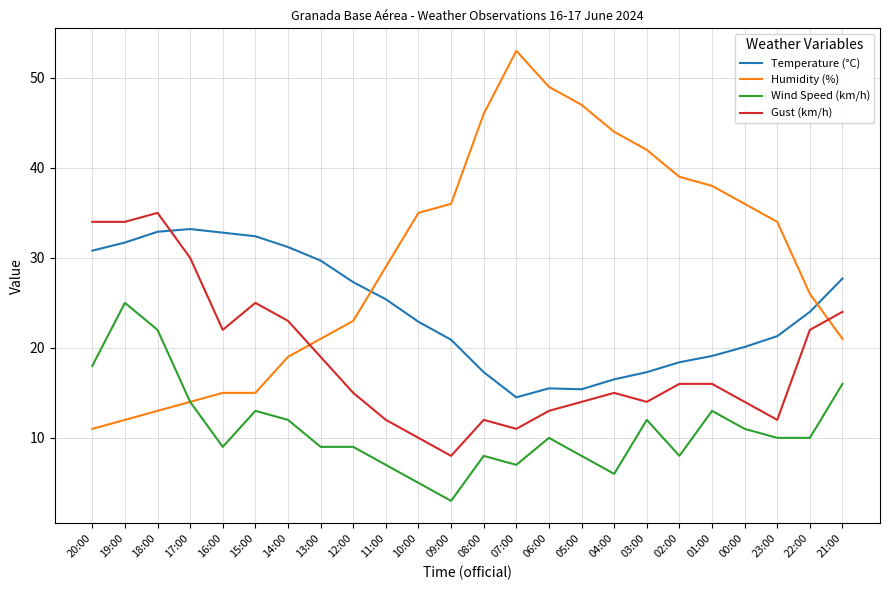

How many intersections are there between Gust (km/h) and Temperature (°C)?

1